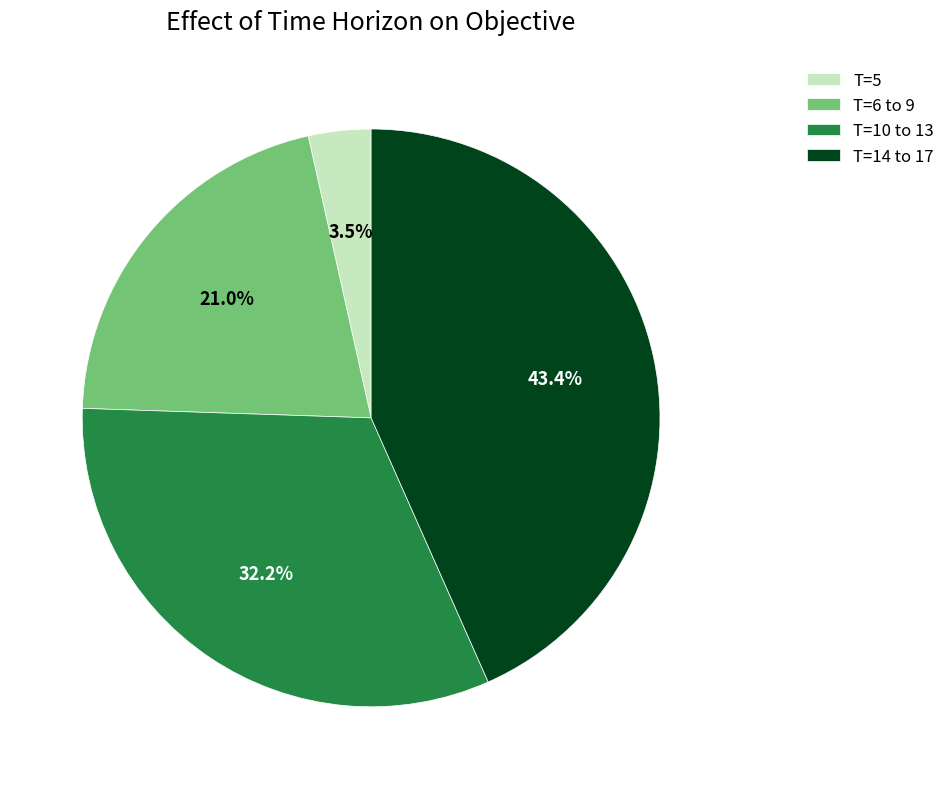

Rank the categories by value from lowest to highest.

T=5, T=6 to 9, T=10 to 13, T=14 to 17